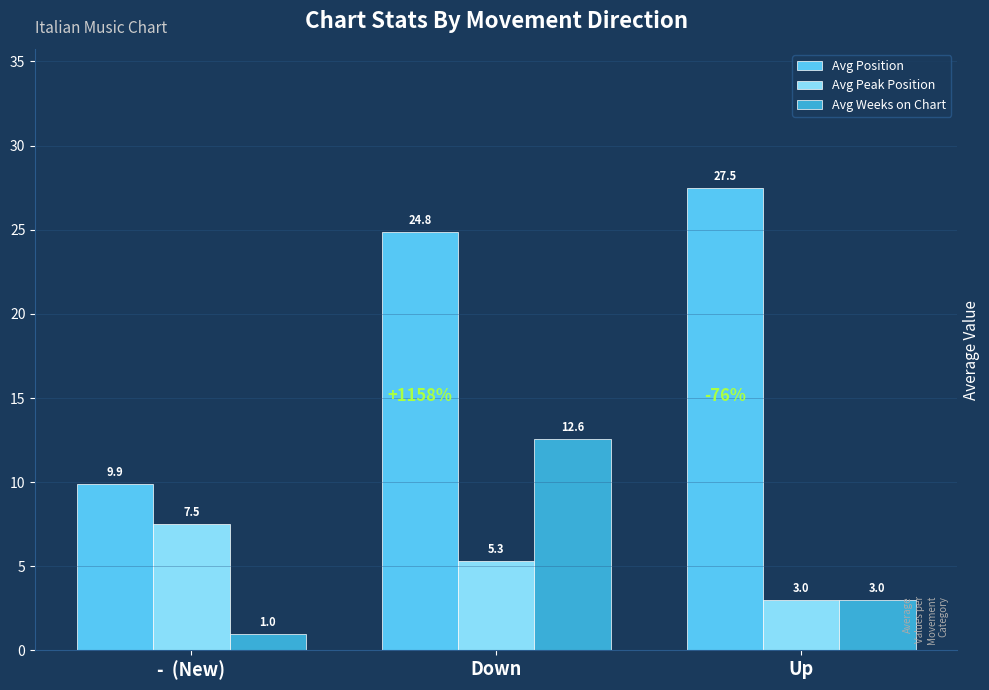

What is the lowest value of the Avg Position series?

9.9